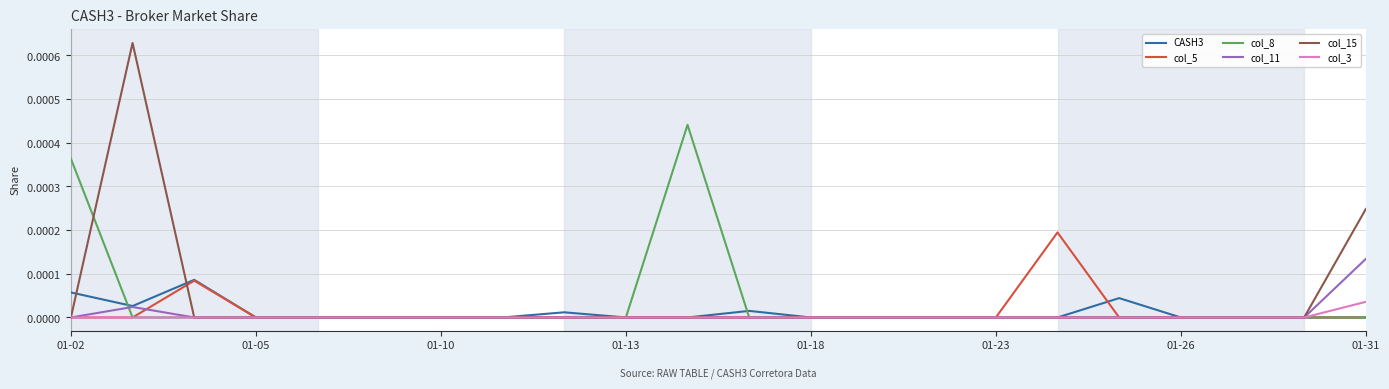

At how many categories does at least one series exceed 0?

9